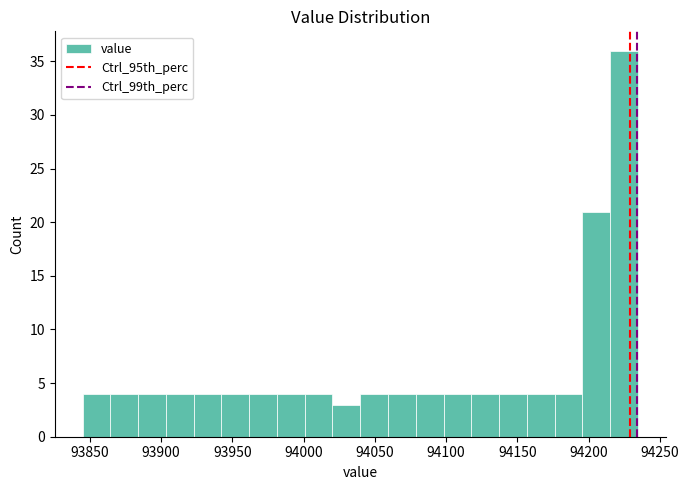

Around what value on the x-axis is the tallest bar? Give the approximate position of its centre, as read against the axis.

94225